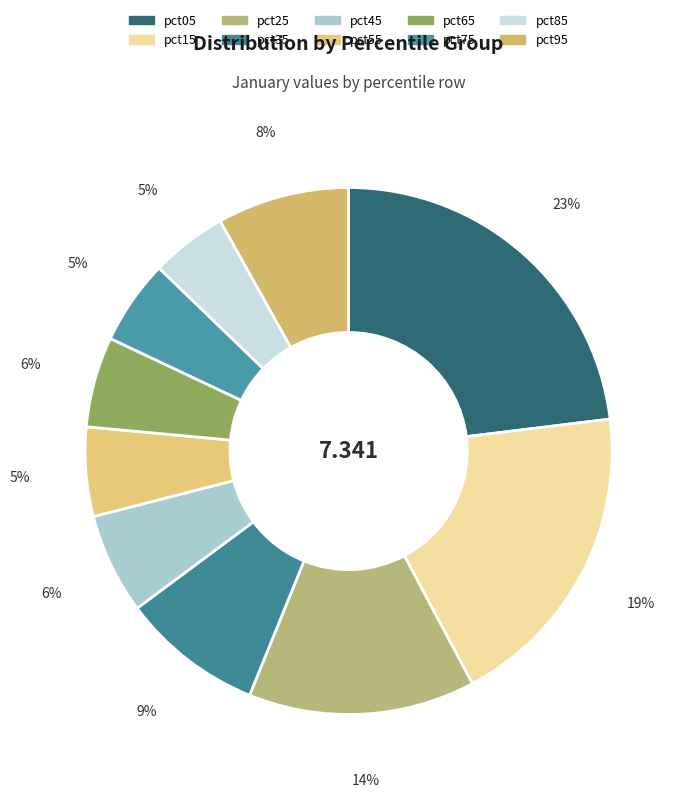

Count the number of slices in the pie.

10